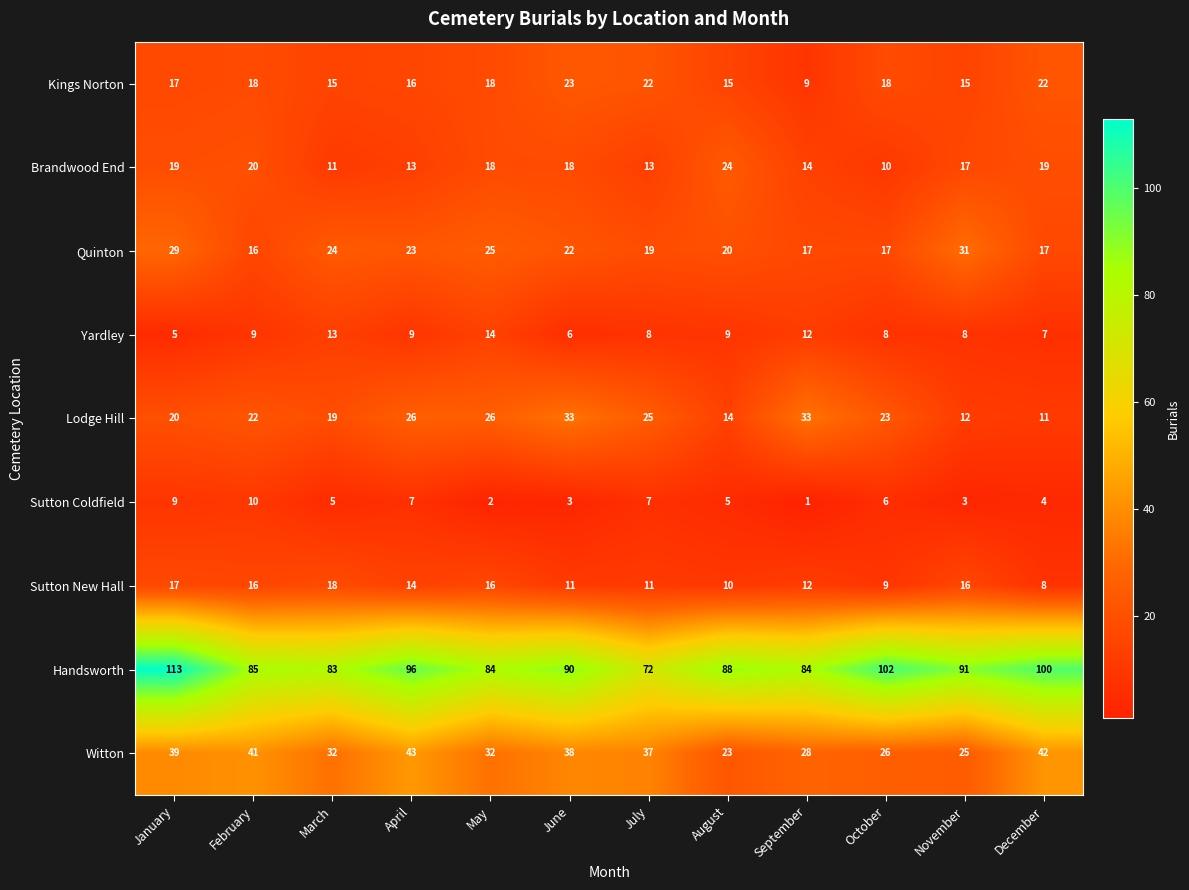

At which category is the sum across all series the highest?

January